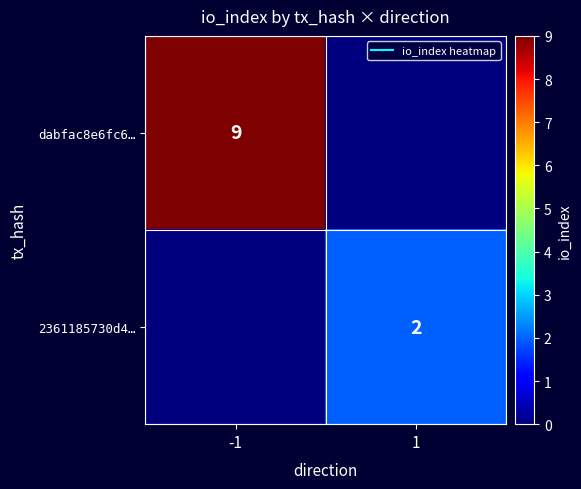

List the series in order of their overall mean, lowest first.

2361185730d4…, dabfac8e6fc6…